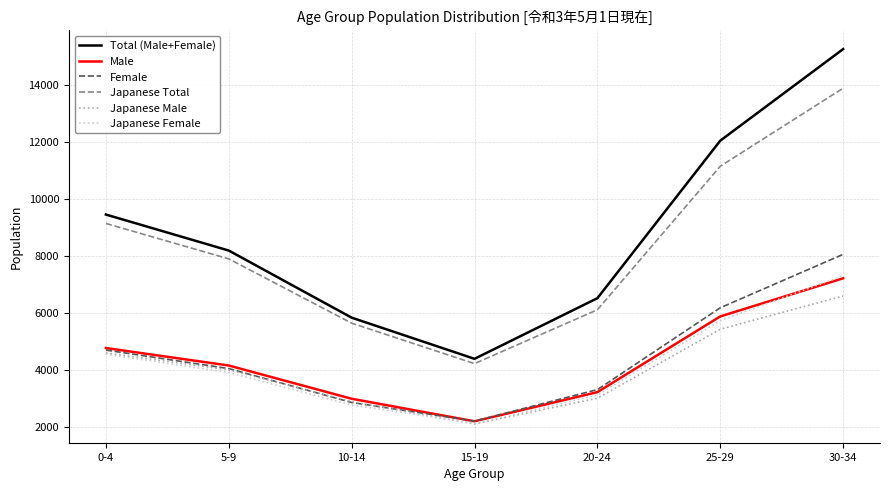

True or false: Japanese Male has more than 2 interior local peaks.

False